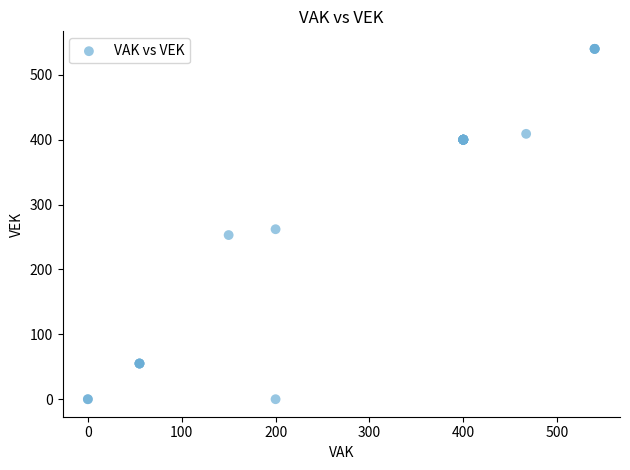

What Y value in the scatter plot is closest to 270?

262